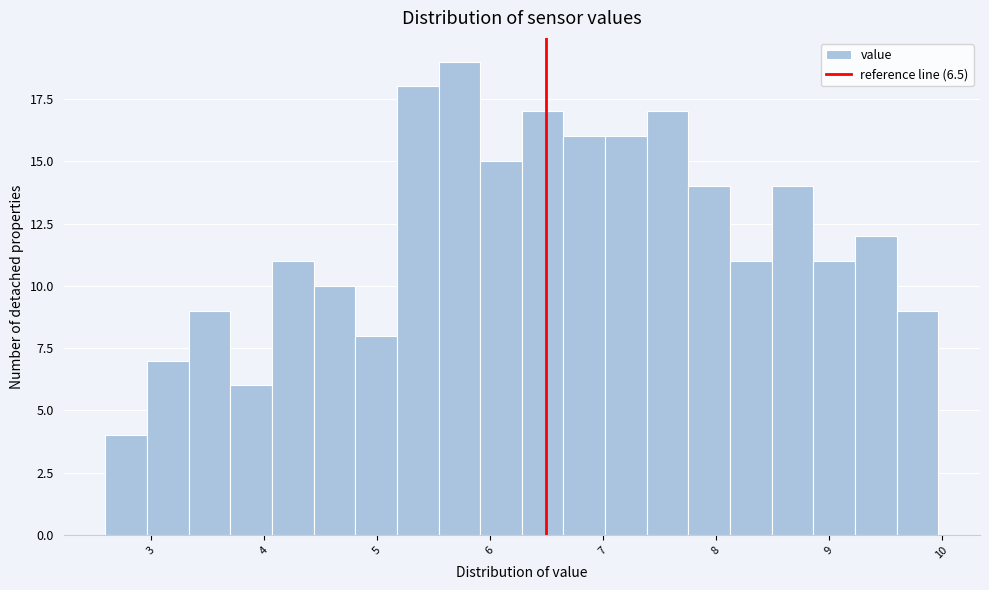

Around what value on the x-axis is the tallest bar? Give the approximate position of its centre, as read against the axis.

5.7